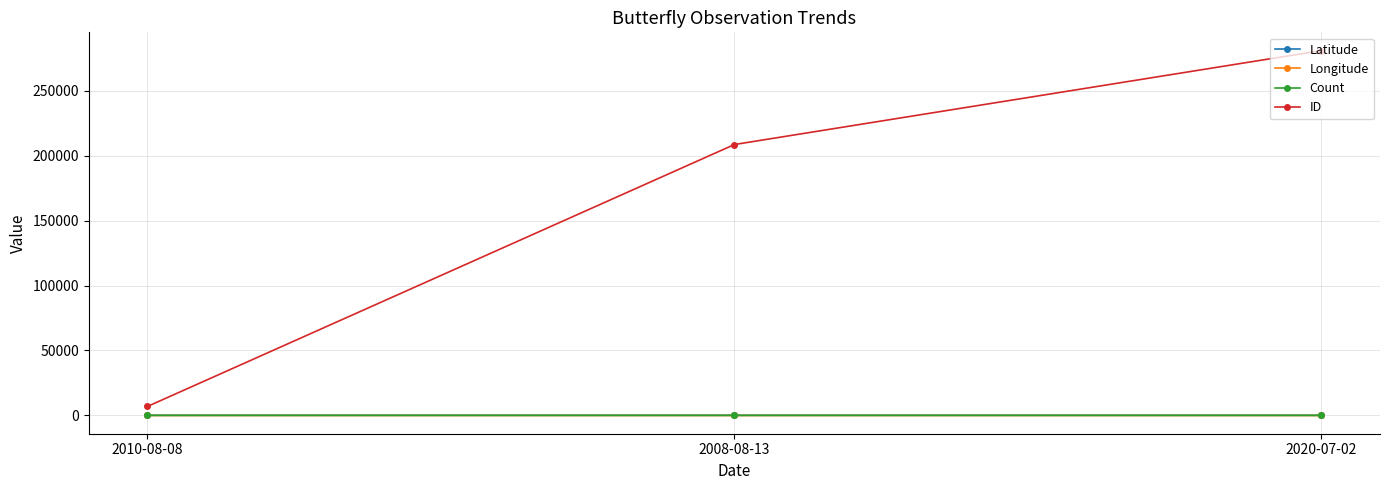

At which category does the chart reach its peak across all series?

2020-07-02